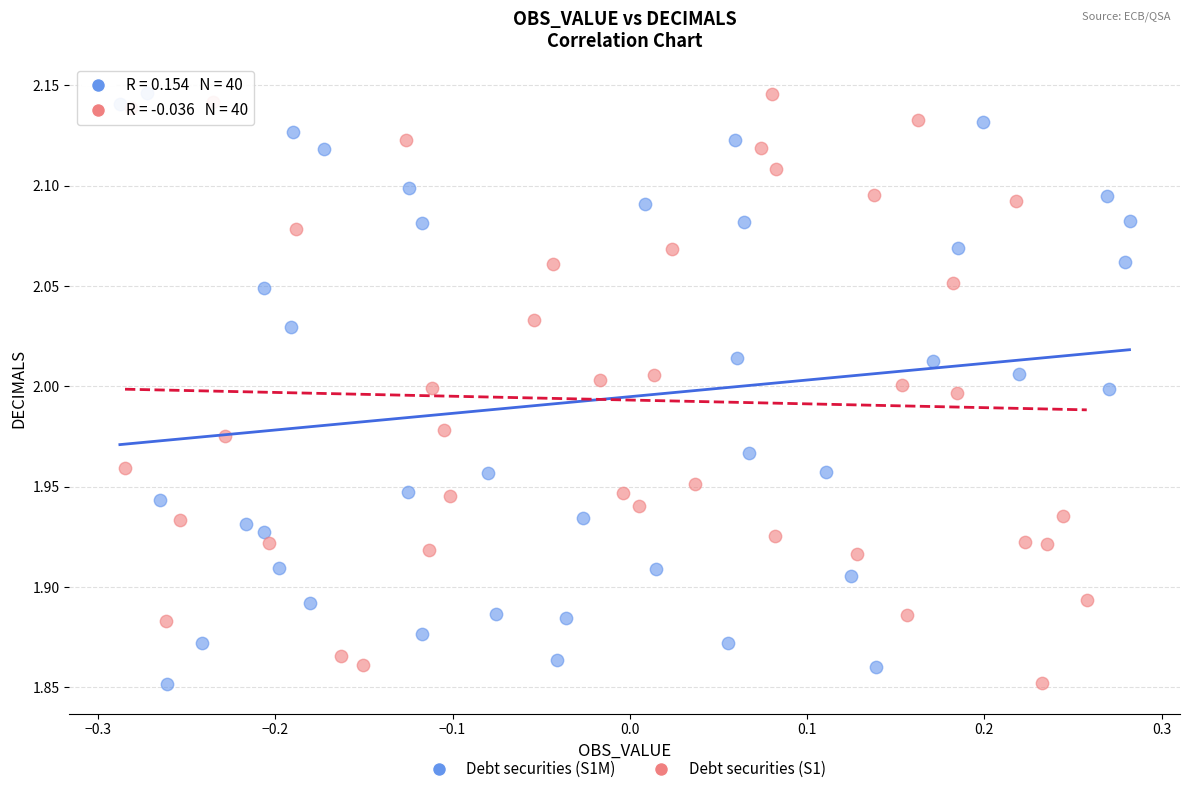

What are all the series names shown in the legend?

Debt securities (S1M), Debt securities (S1)